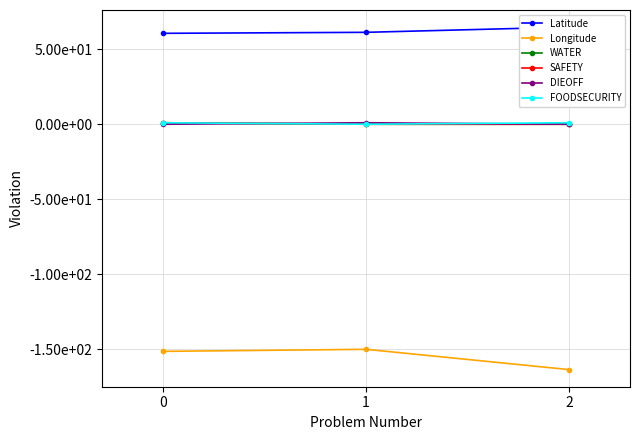

Does the chart display data point markers on the line(s)?

Yes